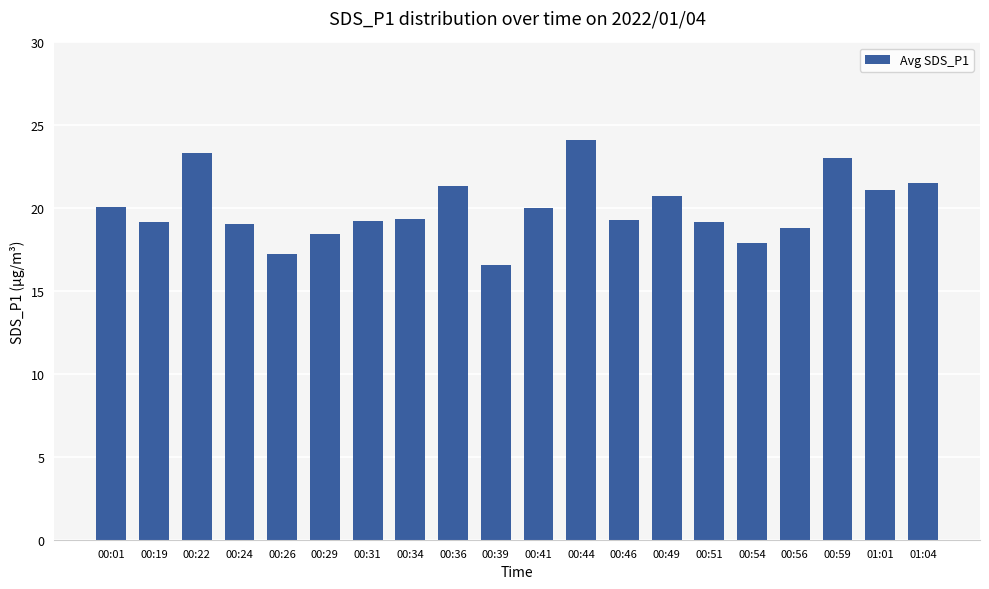

What is the approximate value at 00:54?

17.9